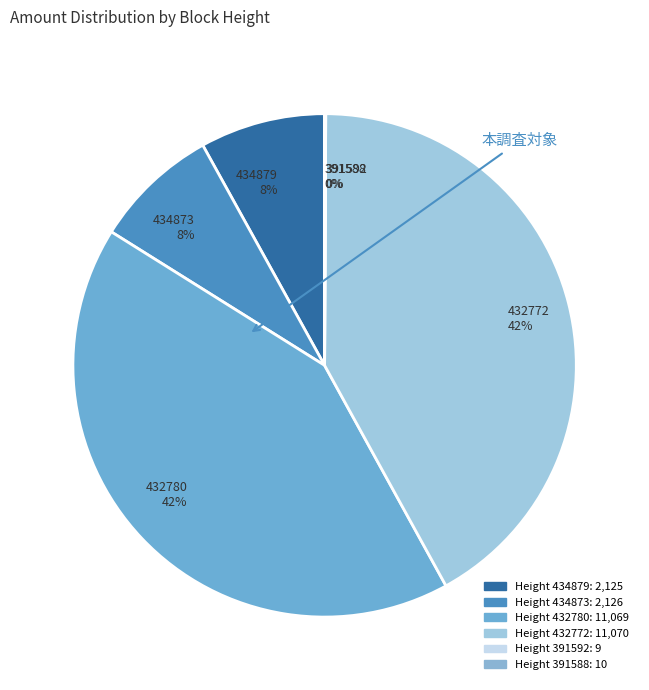

Does any single category account for the majority?

No